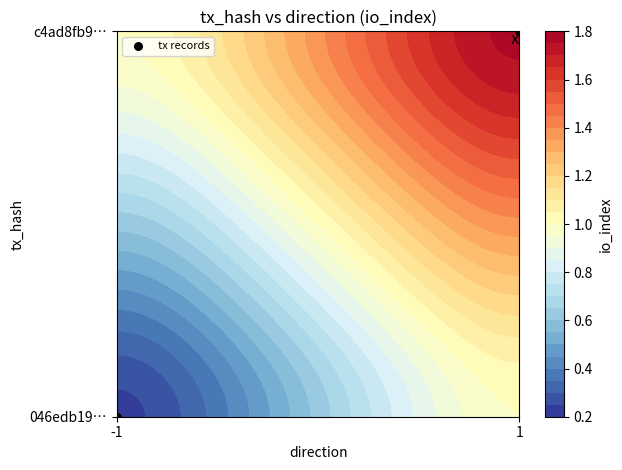

How many values are between 0 and 1?

2